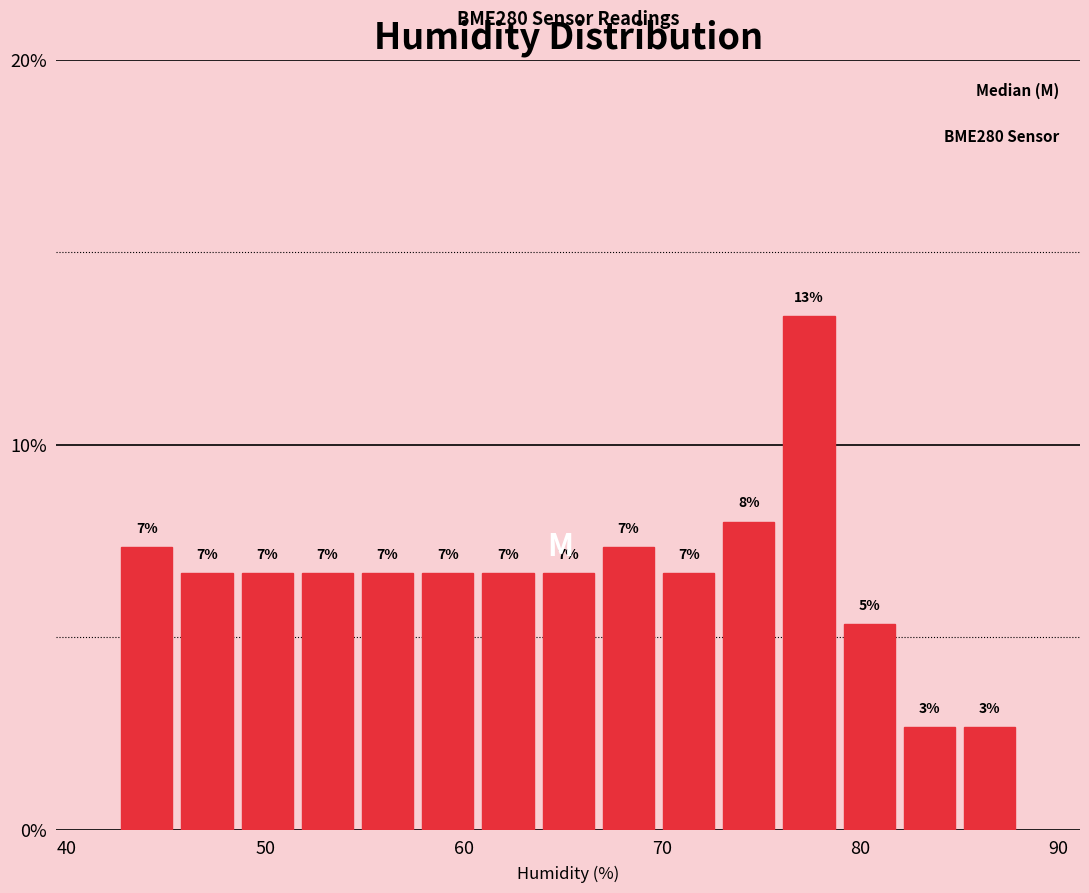

Read against the x-axis, roughly where is the centre of the tallest bar?

77